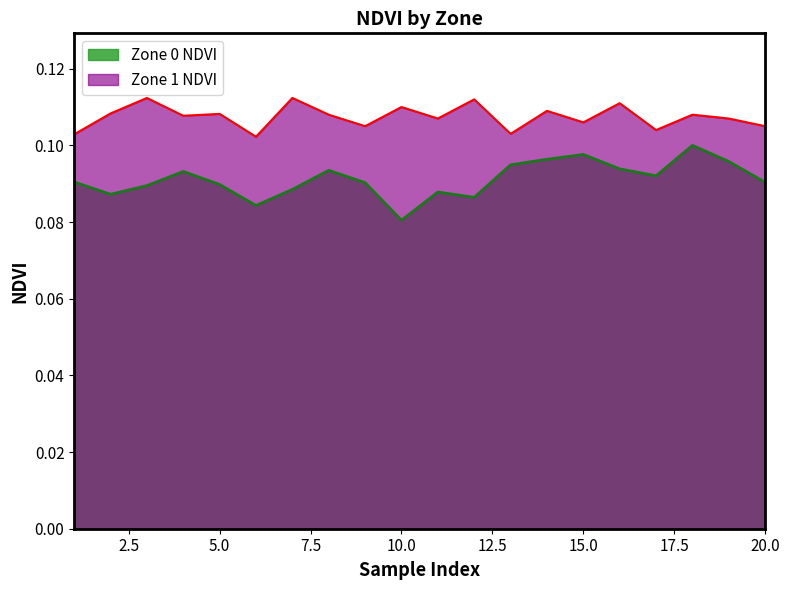

What are all the series names shown in the legend?

Zone 0 NDVI, Zone 1 NDVI